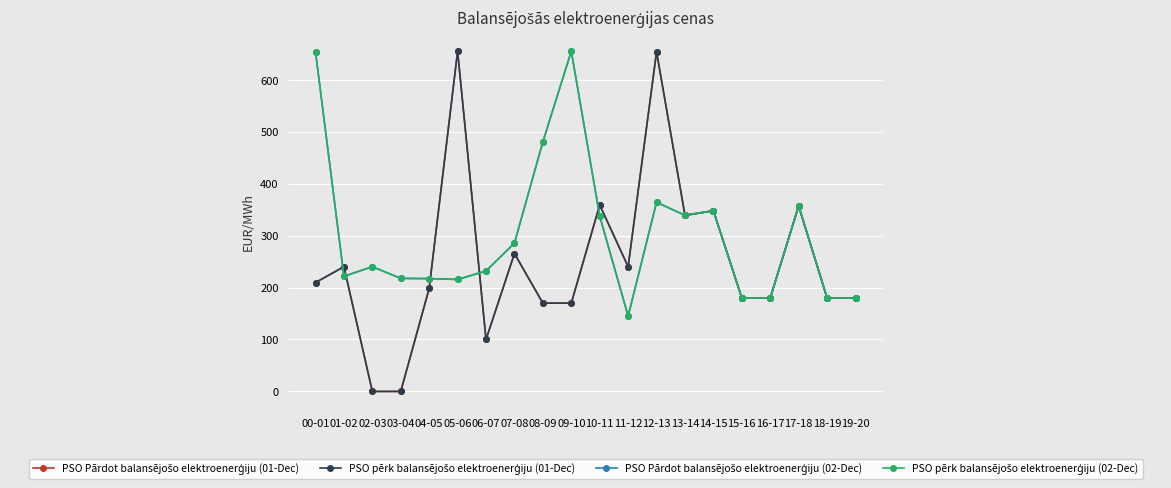

Reading left to right, extract all data points from this chart.

PSO Pārdot balansējošo elektroenerģiju (01-Dec): 00-01=209.6	01-02=240.1	02-03=-0.1	03-04=-0.1	04-05=198.3	05-06=655.1	06-07=99.9	07-08=265.4	08-09=169.9	09-10=169.9	10-11=359.0	11-12=240.1	12-13=654.1	13-14=339.0	14-15=347.8	15-16=179.9	16-17=179.9	17-18=357.1	18-19=179.9	19-20=179.9
PSO pērk balansējošo elektroenerģiju (01-Dec): 00-01=209.6	01-02=240.1	02-03=-0.1	03-04=-0.1	04-05=198.3	05-06=655.1	06-07=99.9	07-08=265.4	08-09=169.9	09-10=169.9	10-11=359.0	11-12=240.1	12-13=654.1	13-14=339.0	14-15=347.8	15-16=179.9	16-17=179.9	17-18=357.1	18-19=179.9	19-20=179.9
PSO Pārdot balansējošo elektroenerģiju (02-Dec): 00-01=654.1	01-02=221.6	02-03=240.1	03-04=217.6	04-05=217.1	05-06=215.5	06-07=231.8	07-08=285.5	08-09=480.6	09-10=655.1	10-11=337.5	11-12=144.9	12-13=364.2	13-14=339.0	14-15=347.8	15-16=179.9	16-17=179.9	17-18=357.0	18-19=179.9	19-20=179.9
PSO pērk balansējošo elektroenerģiju (02-Dec): 00-01=654.1	01-02=221.6	02-03=240.1	03-04=217.6	04-05=217.1	05-06=215.5	06-07=231.8	07-08=285.5	08-09=480.6	09-10=655.1	10-11=337.5	11-12=144.9	12-13=364.2	13-14=339.0	14-15=347.8	15-16=179.9	16-17=179.9	17-18=357.0	18-19=179.9	19-20=179.9